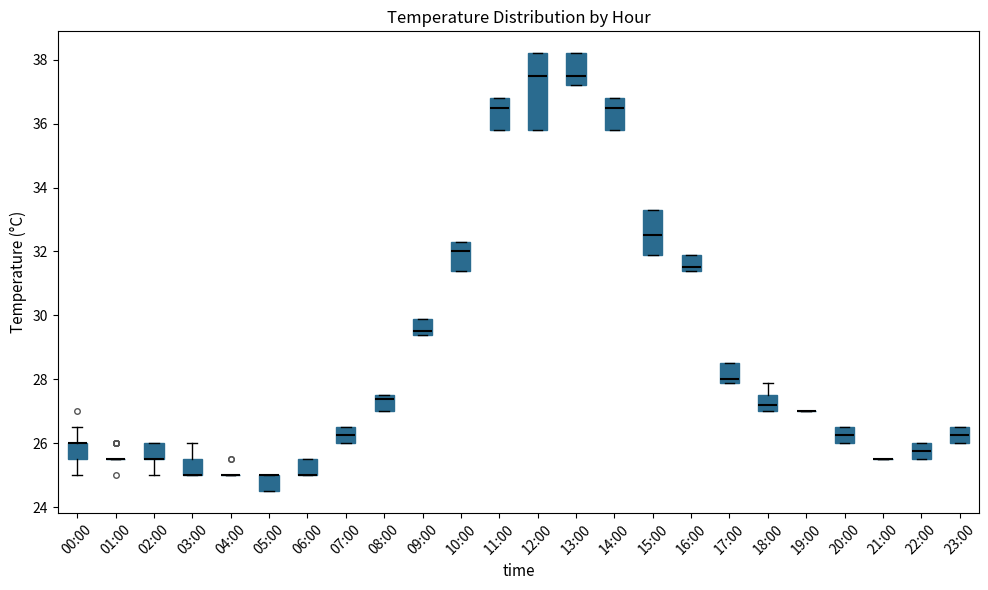

Reading left to right, transcribe this box plot: for each box, give where its median line is, the range the box spans, and where its two whiskers end, as read against the y-axis. The values are not printed on the chart, so give them approximately, as read against the axis.

00:00: median 26.0 (drawn on the box's upper edge), box 25.6 to 26.0, whiskers 25.0 to 26.6
01:00: box collapsed to a line at 25.6, whiskers 25.6 to 25.6
02:00: median 25.6 (drawn on the box's lower edge), box 25.6 to 26.0, whiskers 25.0 to 26.0
03:00: median 25.0 (drawn on the box's lower edge), box 25.0 to 25.6, whiskers 25.0 to 26.0
04:00: box collapsed to a line at 25.0, whiskers 25.0 to 25.0
05:00: median 25.0 (drawn on the box's upper edge), box 24.6 to 25.0, whiskers 24.6 to 25.0
06:00: median 25.0 (drawn on the box's lower edge), box 25.0 to 25.6, whiskers 25.0 to 25.6
07:00: median 26.2, box 26.0 to 26.6, whiskers 26.0 to 26.6
08:00: median 27.4, box 27.0 to 27.6, whiskers 27.0 to 27.6
09:00: median 29.6, box 29.4 to 30.0, whiskers 29.4 to 30.0
10:00: median 32.0, box 31.4 to 32.4, whiskers 31.4 to 32.4
11:00: median 36.6, box 35.8 to 36.8, whiskers 35.8 to 36.8
12:00: median 37.6, box 35.8 to 38.2, whiskers 35.8 to 38.2
13:00: median 37.6, box 37.2 to 38.2, whiskers 37.2 to 38.2
14:00: median 36.6, box 35.8 to 36.8, whiskers 35.8 to 36.8
15:00: median 32.6, box 32.0 to 33.4, whiskers 32.0 to 33.4
16:00: median 31.6, box 31.4 to 32.0, whiskers 31.4 to 32.0
17:00: median 28.0 (just above the box's lower edge), box 28.0 to 28.6, whiskers 28.0 to 28.6
18:00: median 27.2, box 27.0 to 27.6, whiskers 27.0 to 28.0
19:00: box collapsed to a line at 27.0, whiskers 27.0 to 27.0
20:00: median 26.2, box 26.0 to 26.6, whiskers 26.0 to 26.6
21:00: box collapsed to a line at 25.6, whiskers 25.6 to 25.6
22:00: median 25.8, box 25.6 to 26.0, whiskers 25.6 to 26.0
23:00: median 26.2, box 26.0 to 26.6, whiskers 26.0 to 26.6